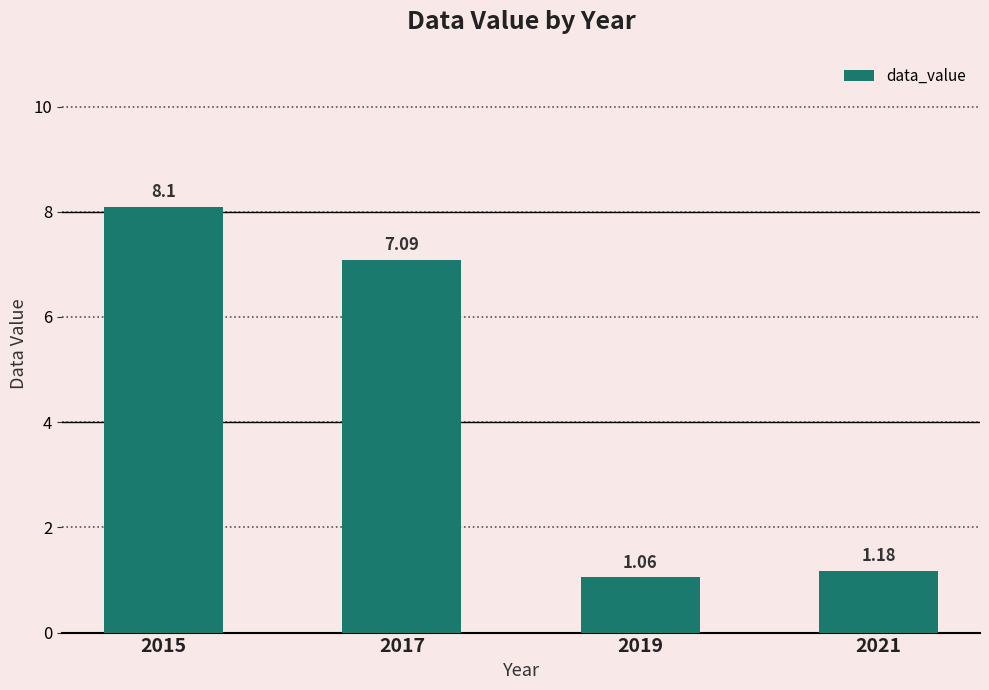

List the labels in order of value, smallest first.

2019, 2021, 2017, 2015